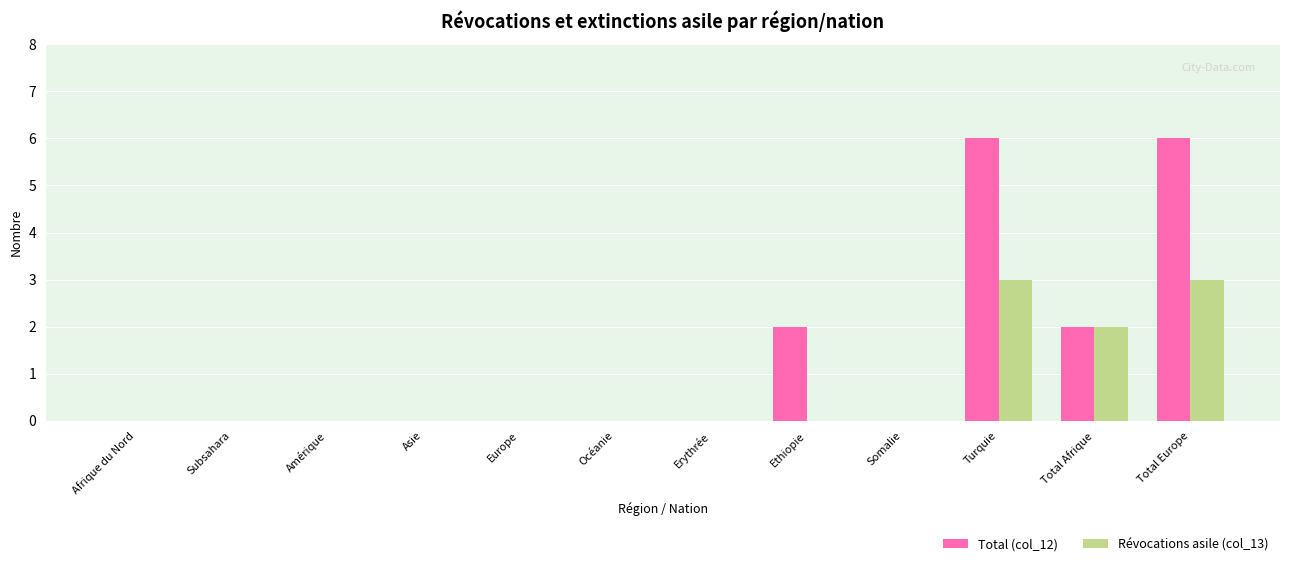

What is the greatest value displayed?

6